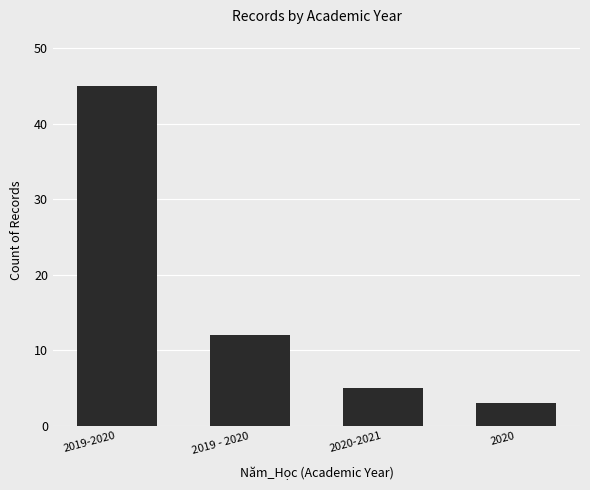

What is the label of the 4th bar from the right?

2019-2020